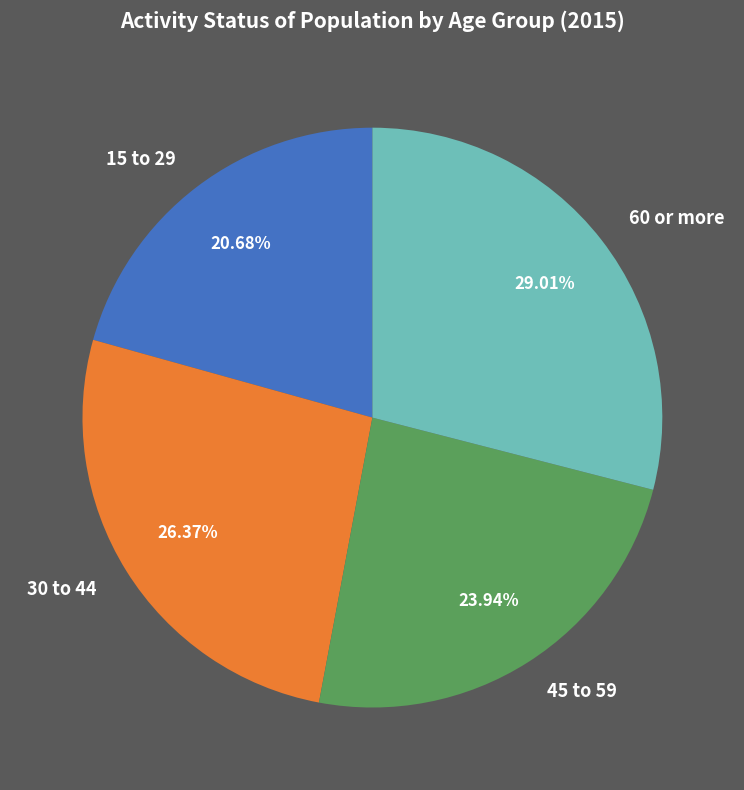

Between 45 to 59 and 15 to 29, which is larger?

45 to 59